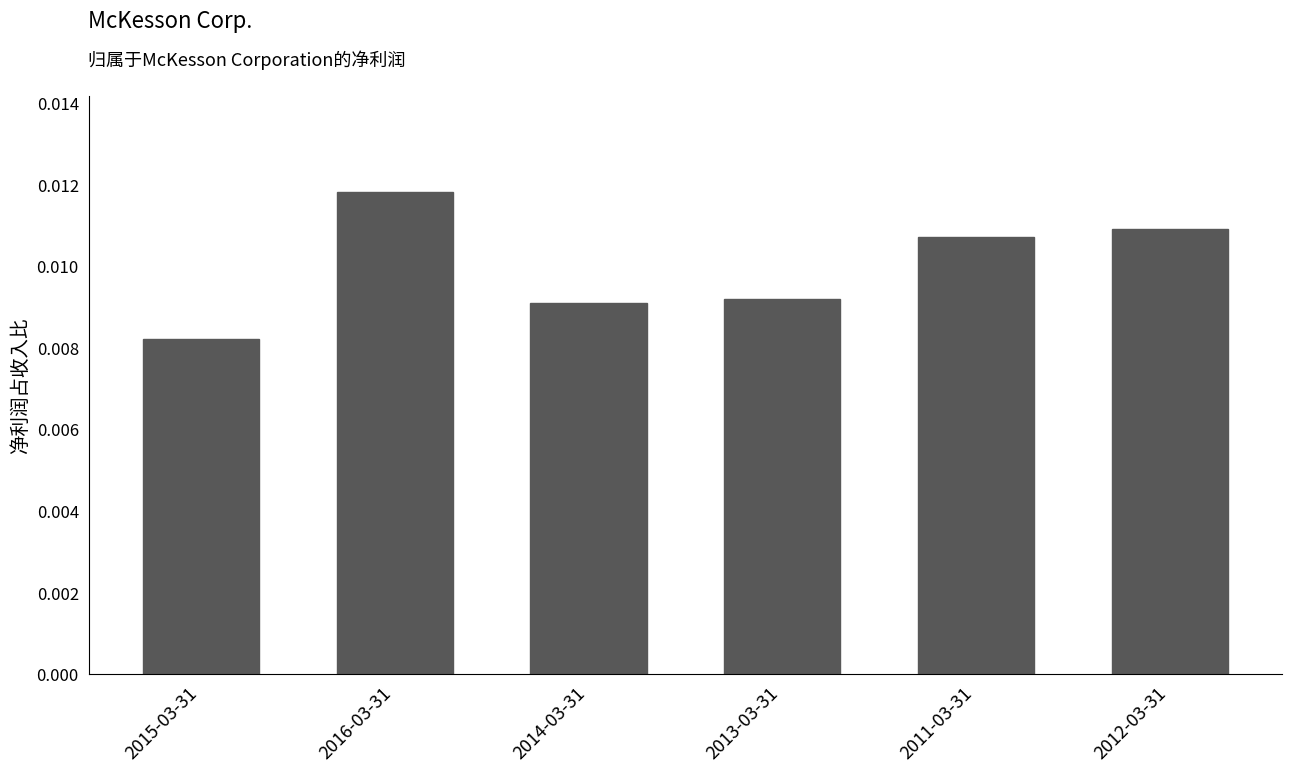

What position from the right is 2014-03-31?

4